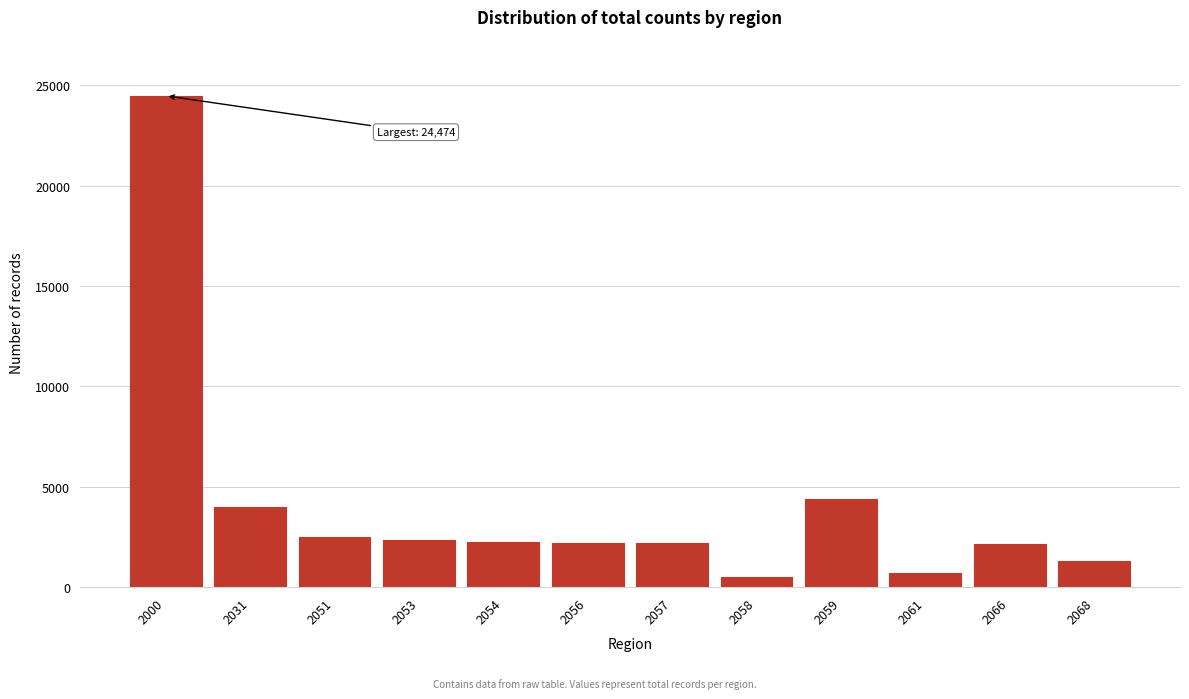

At which category does the chart reach its peak across all series?

2000